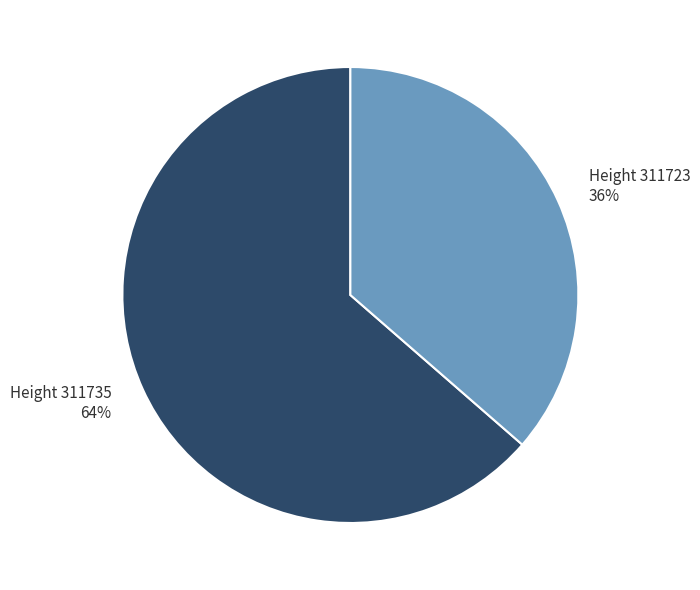

Is there any slice that represents more than half of the pie?

Yes